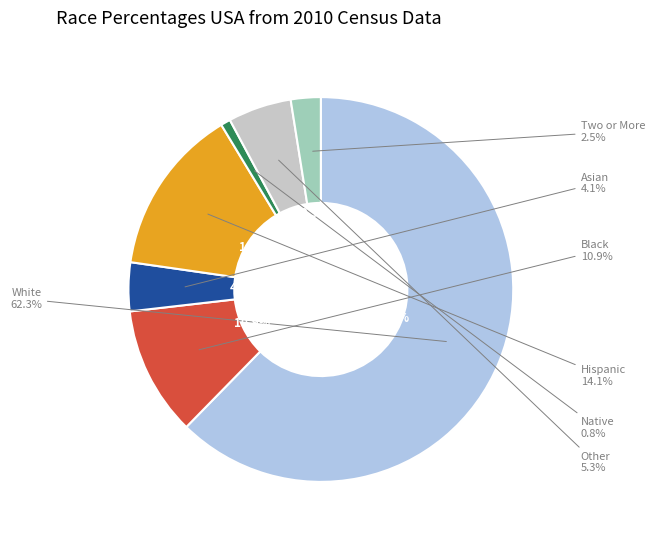

What is the total percentage of Asian and Hispanic?

18.2%